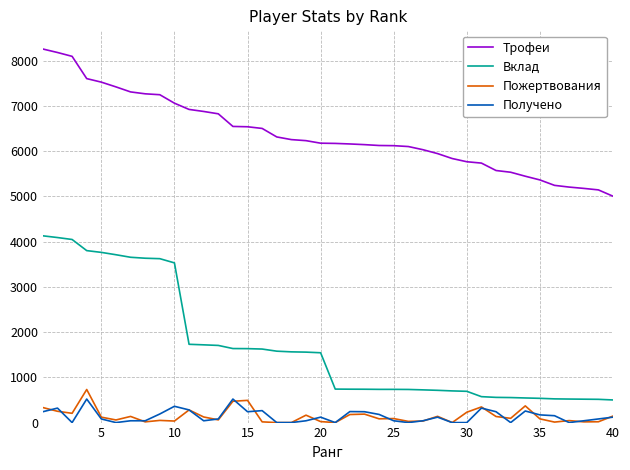

Which series has the largest total across all categories?

Трофеи